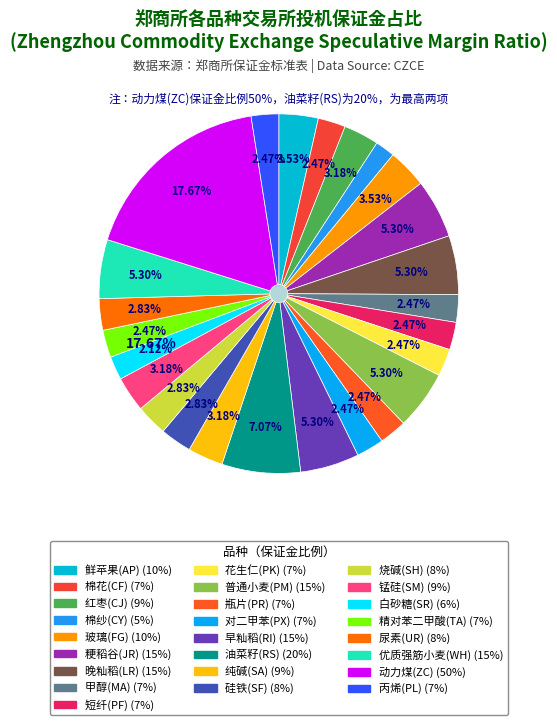

Rank the categories by value from lowest to highest.

棉纱(CY), 白砂糖(SR), 棉花(CF), 甲醇(MA), 短纤(PF), 花生仁(PK), 瓶片(PR), 对二甲苯(PX), 精对苯二甲酸(TA), 丙烯(PL), 硅铁(SF), 烧碱(SH), 尿素(UR), 红枣(CJ), 纯碱(SA), 锰硅(SM), 鲜苹果(AP), 玻璃(FG), 粳稻谷(JR), 晚籼稻(LR), 普通小麦(PM), 早籼稻(RI), 优质强筋小麦(WH), 油菜籽(RS), 动力煤(ZC)